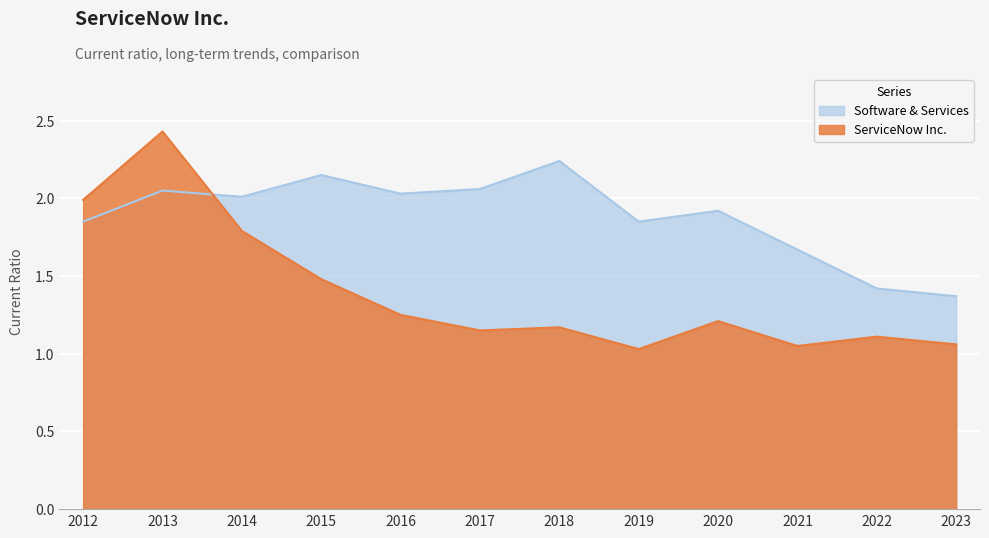

Which label corresponds to the largest value in the chart?

2013